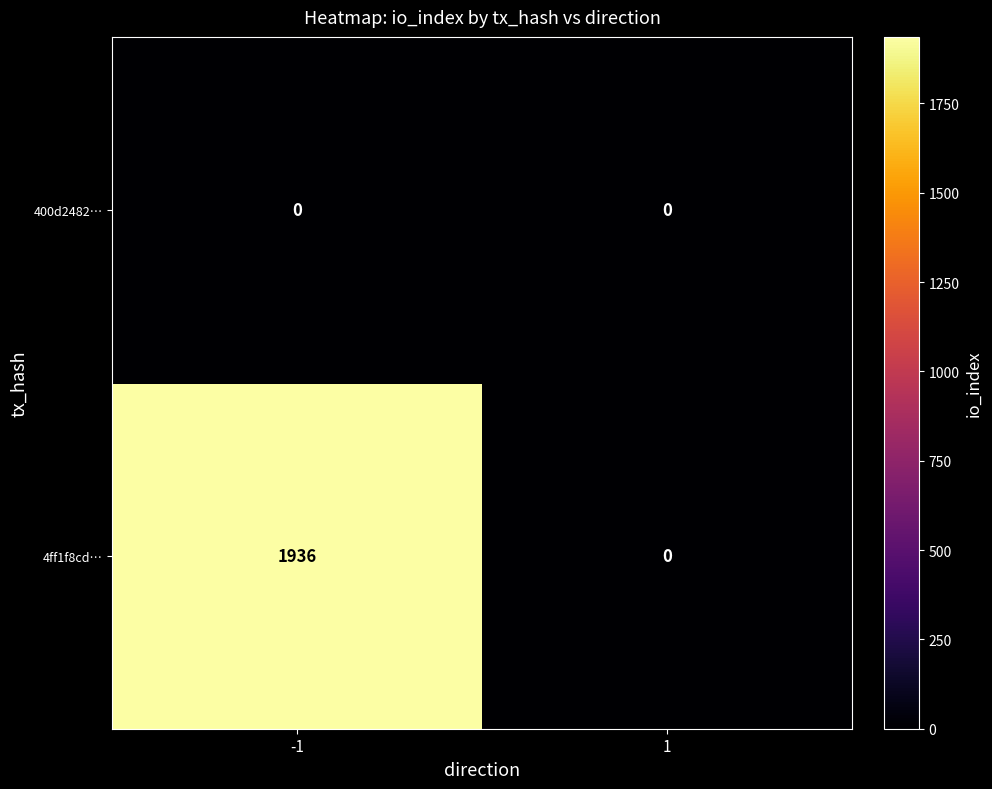

How many categories are shown in the chart?

2